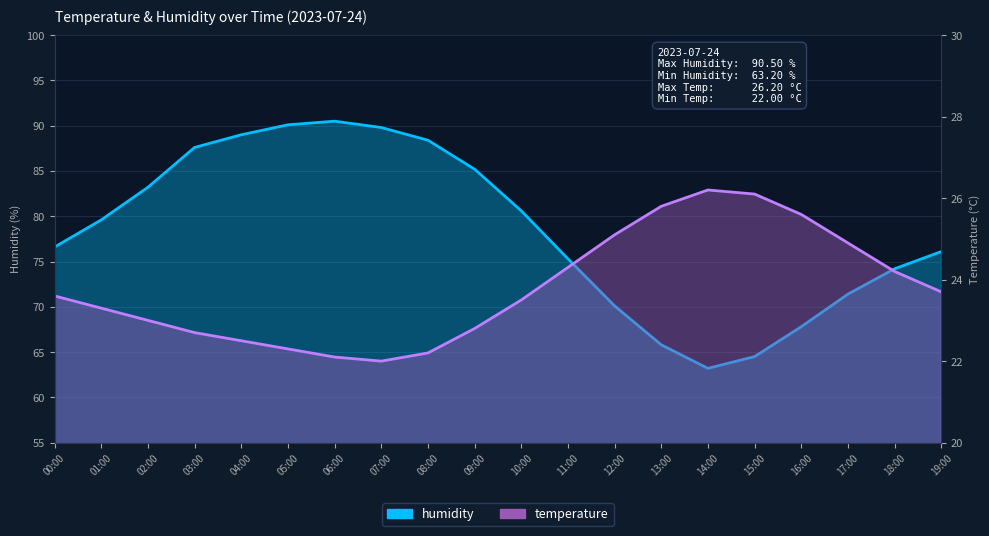

What is the difference between the maximum and minimum values in the temperature series?

4.2